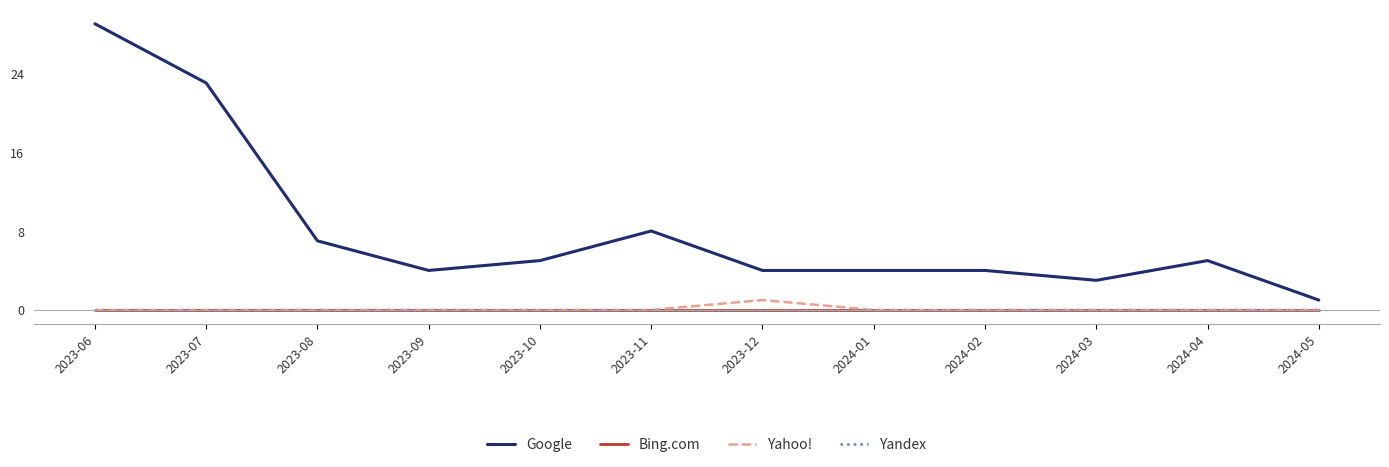

At how many categories does at least one series exceed 4?

6